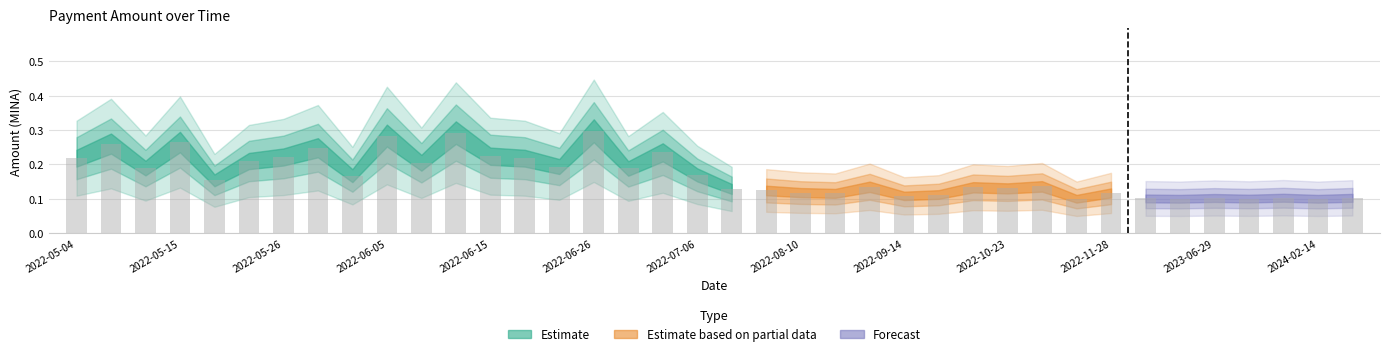

What is the difference between the second highest and minimum values?

0.2